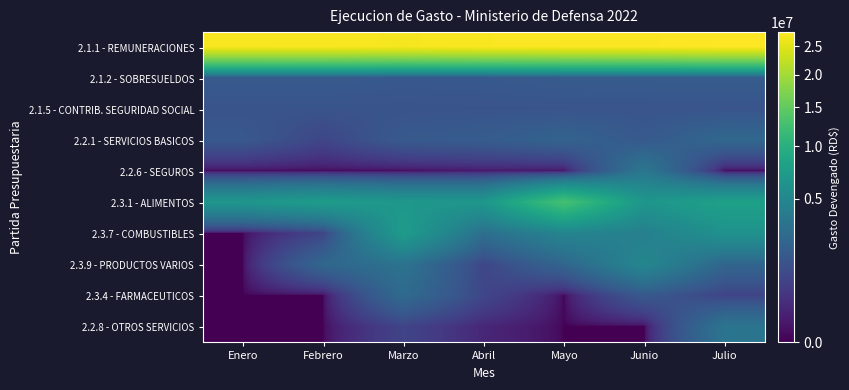

Count the number of categories in the chart.

7